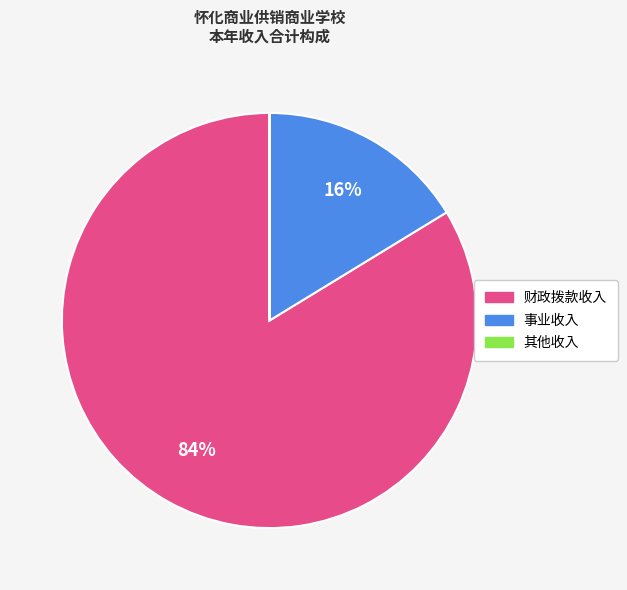

Which slice represents more than half of the pie?

财政拨款收入